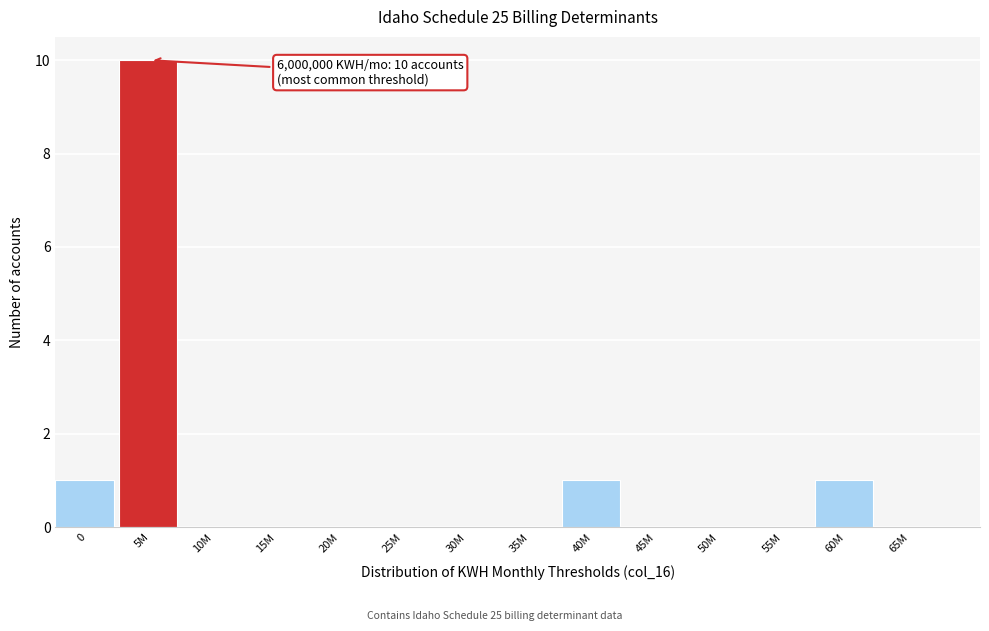

Reading left to right, transcribe all the data shown in this chart.

0=1	5M=10	10M=0	15M=0	20M=0	25M=0	30M=0	35M=0	40M=1	45M=0	50M=0	55M=0	60M=1	65M=0